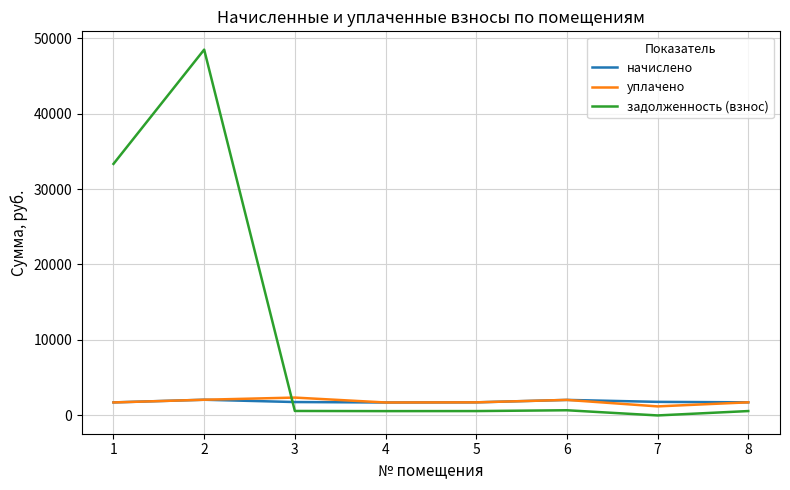

After their last crossing, which series has the higher values: задолженность (взнос) or уплачено?

уплачено